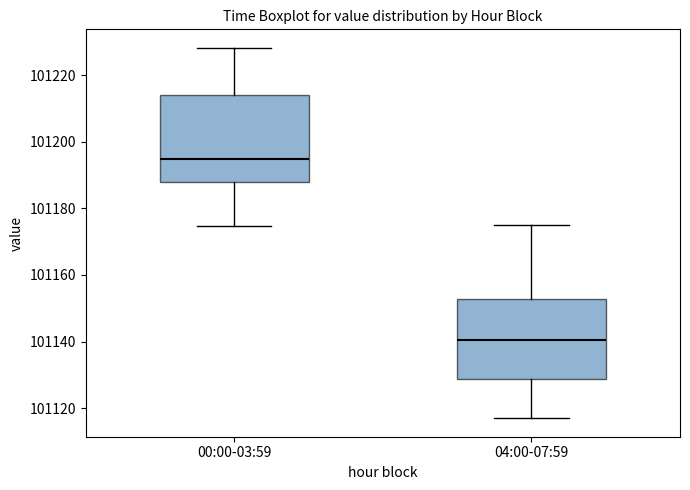

Reading left to right, read every box against the y-axis: the position of its median line, the range the box covers, and the ends of its whiskers. The values are not printed on the chart, so give them approximately, as read against the axis.

00:00-03:59: median 101194, box 101188 to 101214, whiskers 101174 to 101228
04:00-07:59: median 101140, box 101128 to 101152, whiskers 101118 to 101176